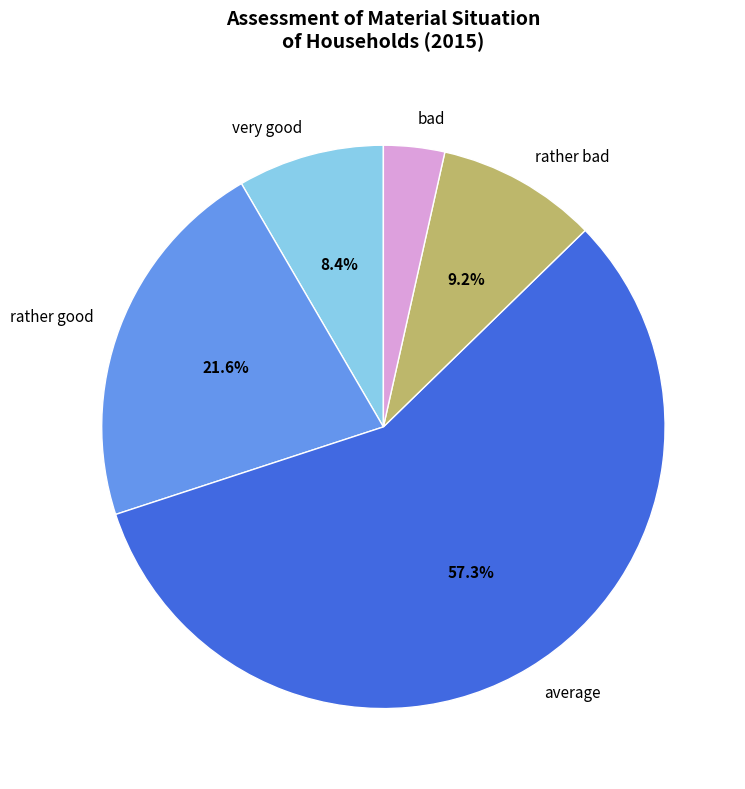

True or false: average accounts for 57% of the total.

True